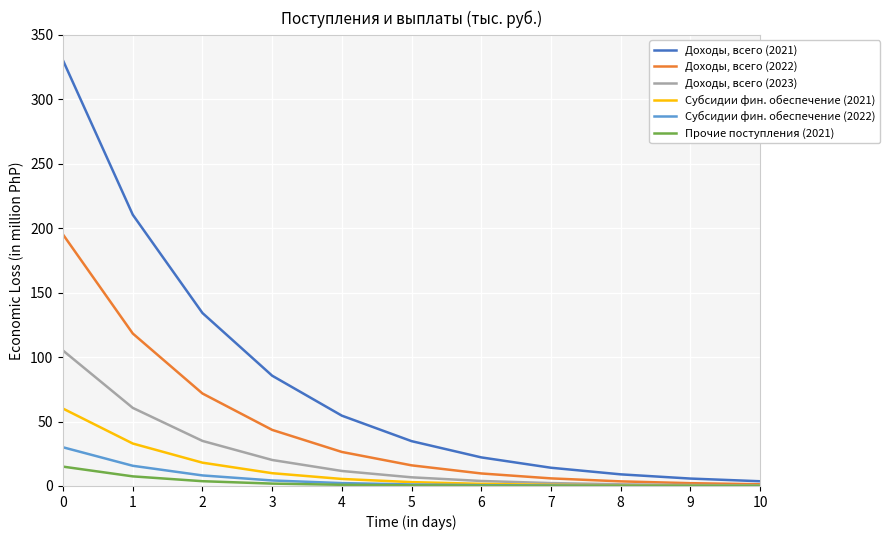

Which series has the widest spread of values?

Доходы, всего (2021)